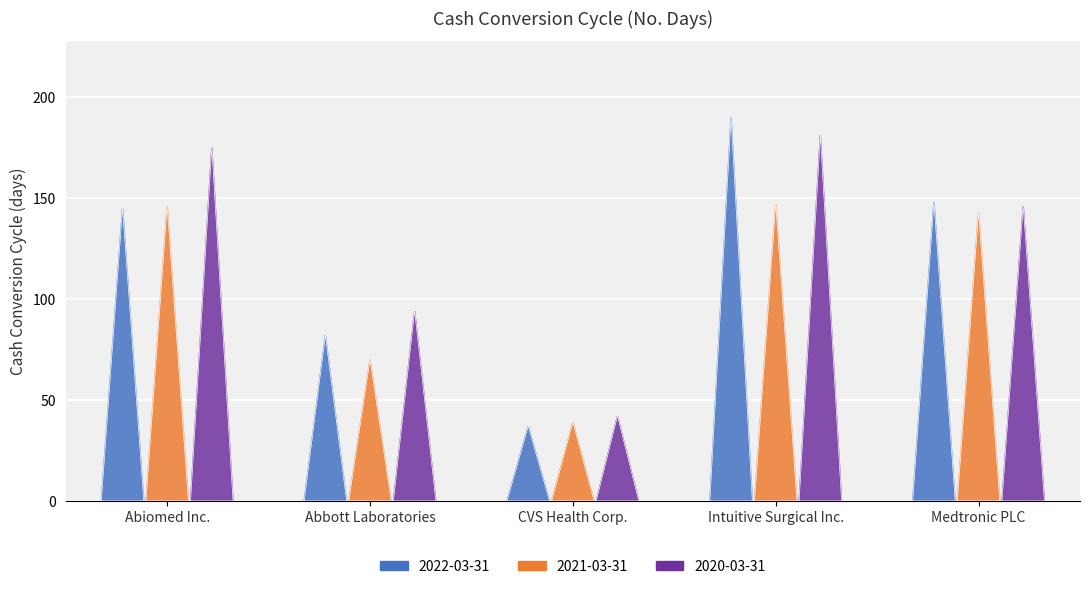

Rank the series by their maximum value, from highest to lowest.

2022-03-31, 2020-03-31, 2021-03-31